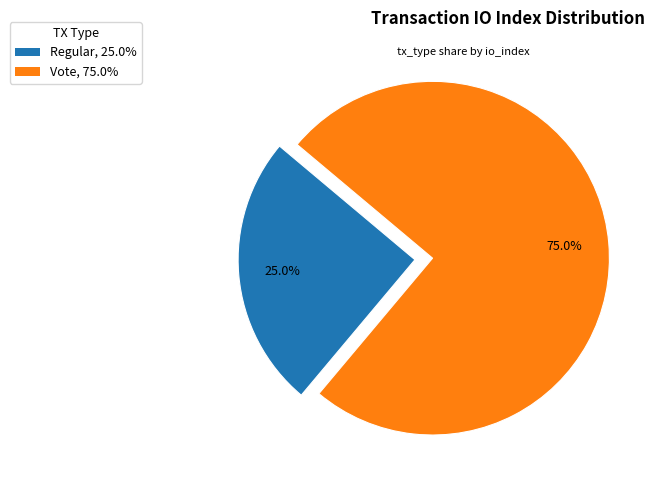

Is there a majority slice in this chart?

Yes